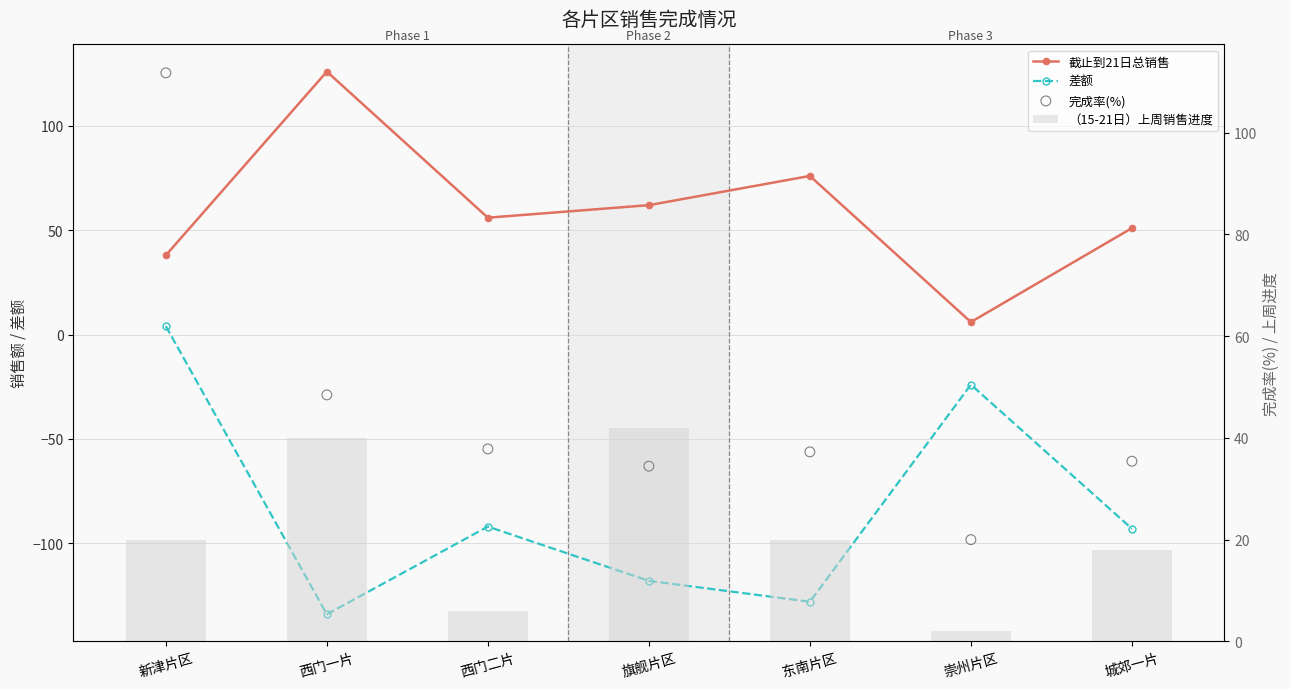

At which category is the sum across all series the highest?

新津片区